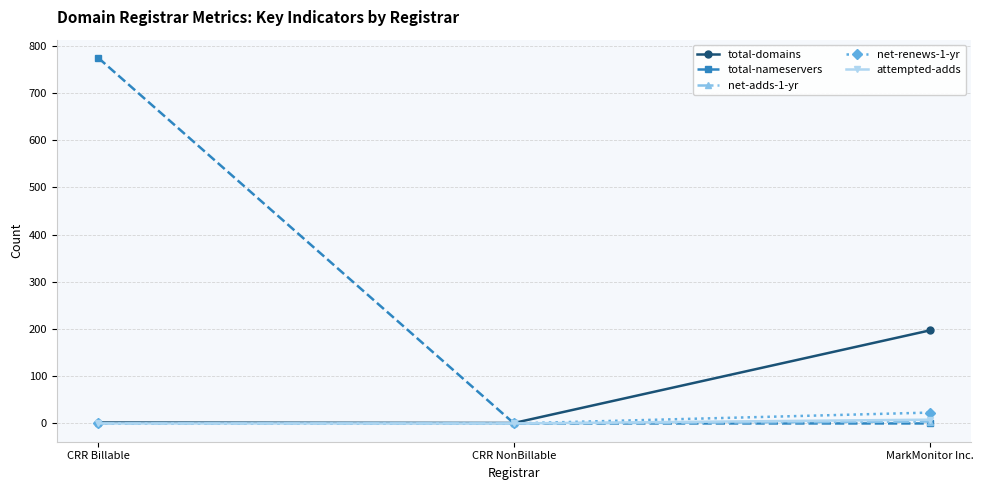

Which series has the widest spread of values?

total-nameservers